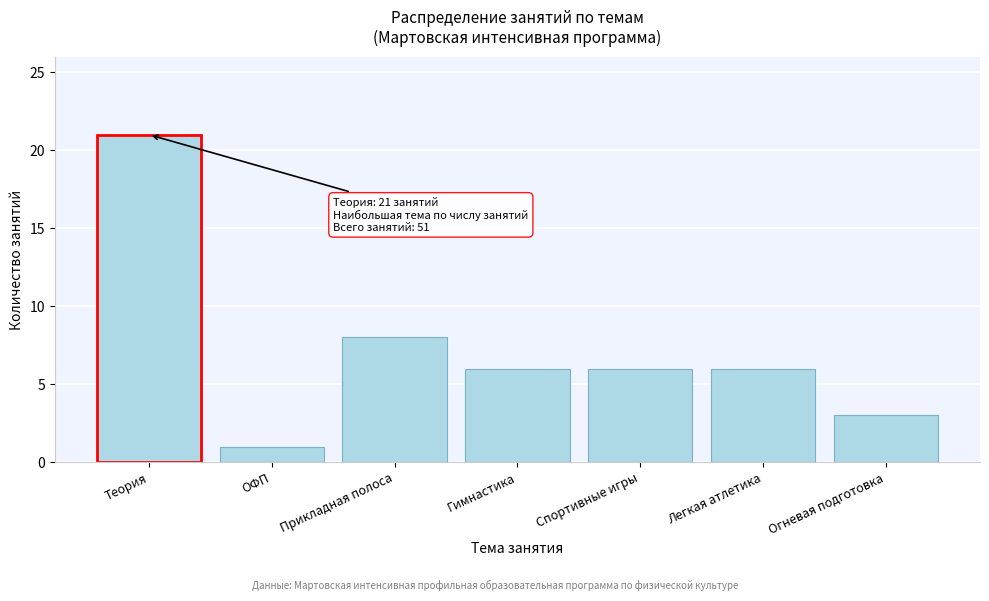

Reading right to left, what are all the values shown in this chart?

Огневая подготовка=3	Легкая атлетика=6	Спортивные игры=6	Гимнастика=6	Прикладная полоса=8	ОФП=1	Теория=21